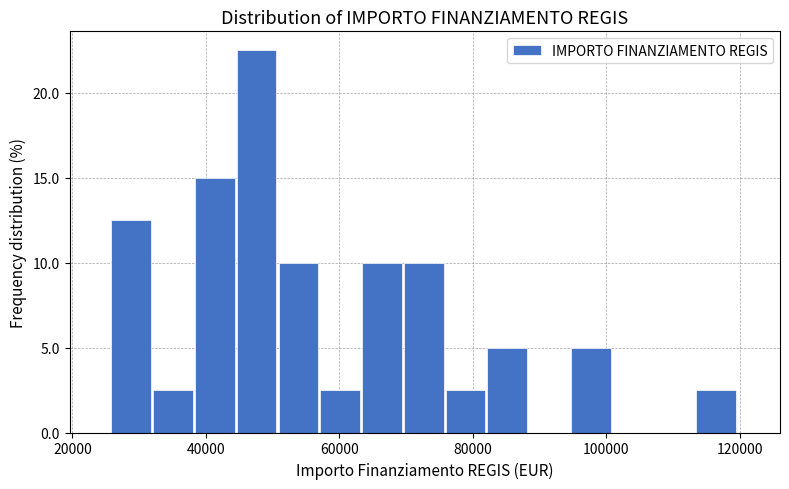

Read against the x-axis, roughly where is the centre of the tallest bar?

48000